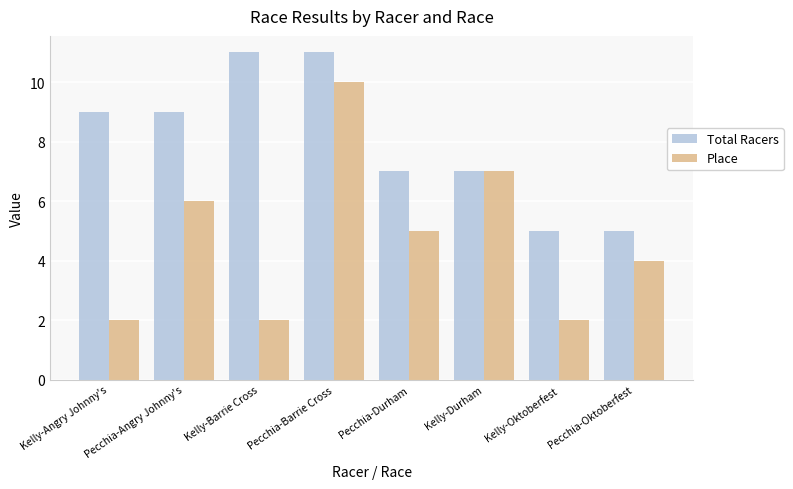

What are all the series names shown in the legend?

Total Racers, Place